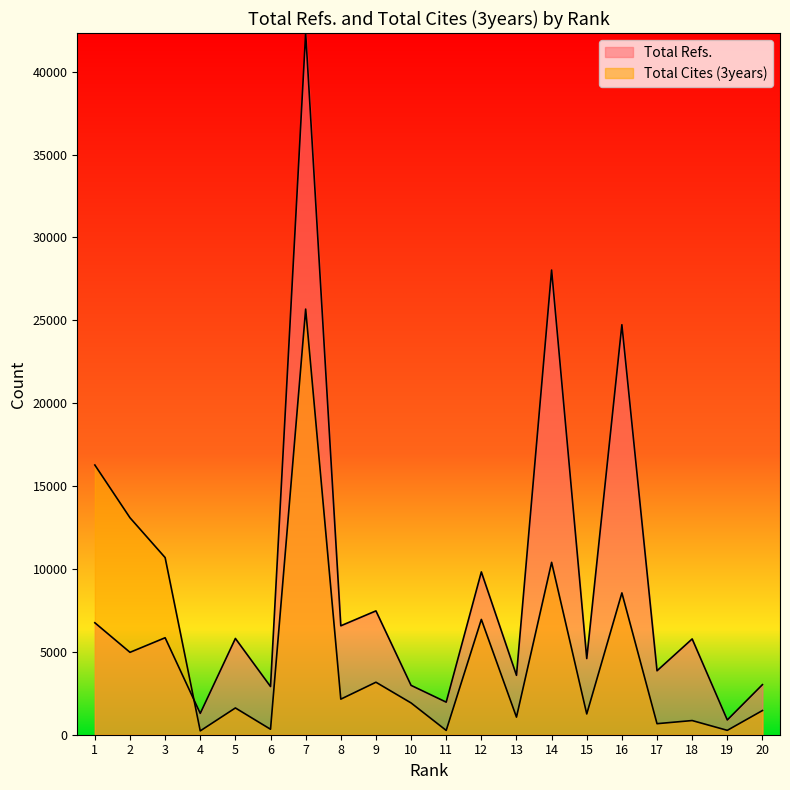

What are all the series names shown in the legend?

Total Refs., Total Cites (3years)